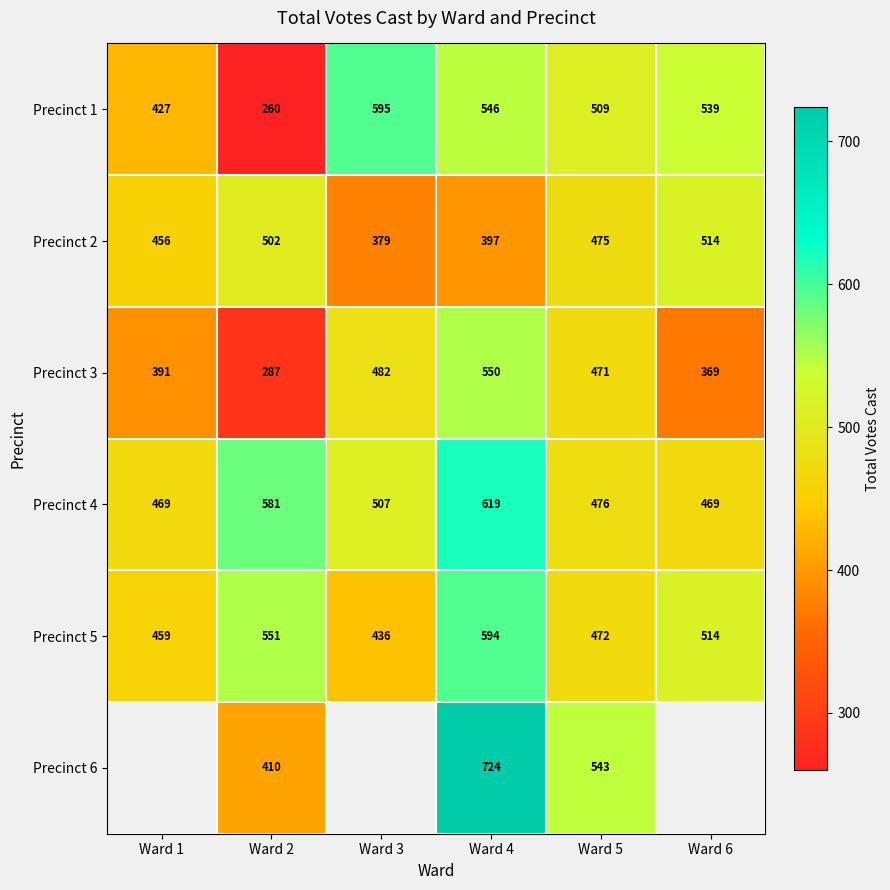

Rank the series at Ward 4 from highest to lowest value.

Precinct 6, Precinct 4, Precinct 5, Precinct 3, Precinct 1, Precinct 2